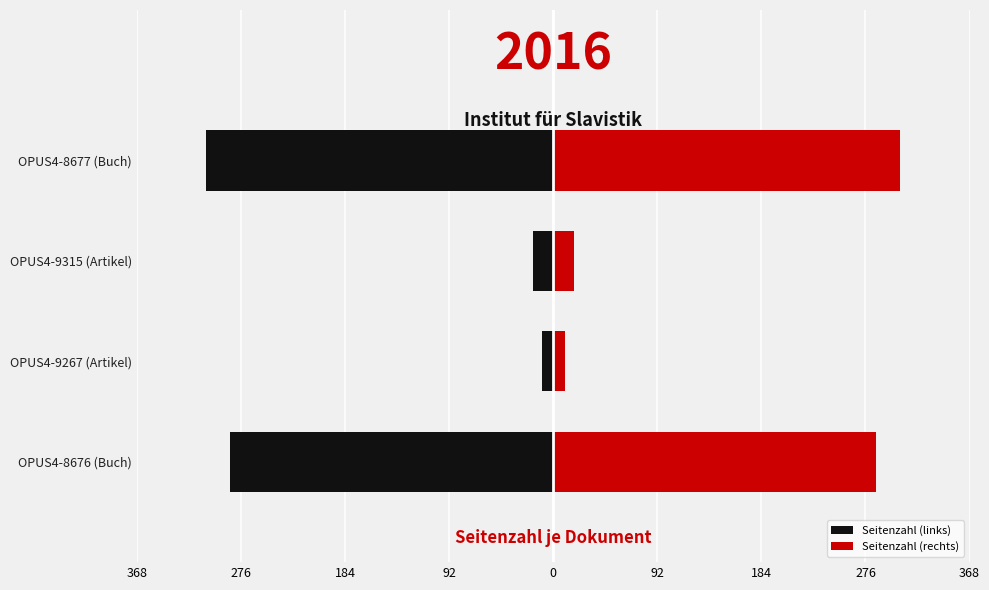

Is it true that Seitenzahl (rechts) equals 10 at OPUS4-9267 (Artikel)?

True